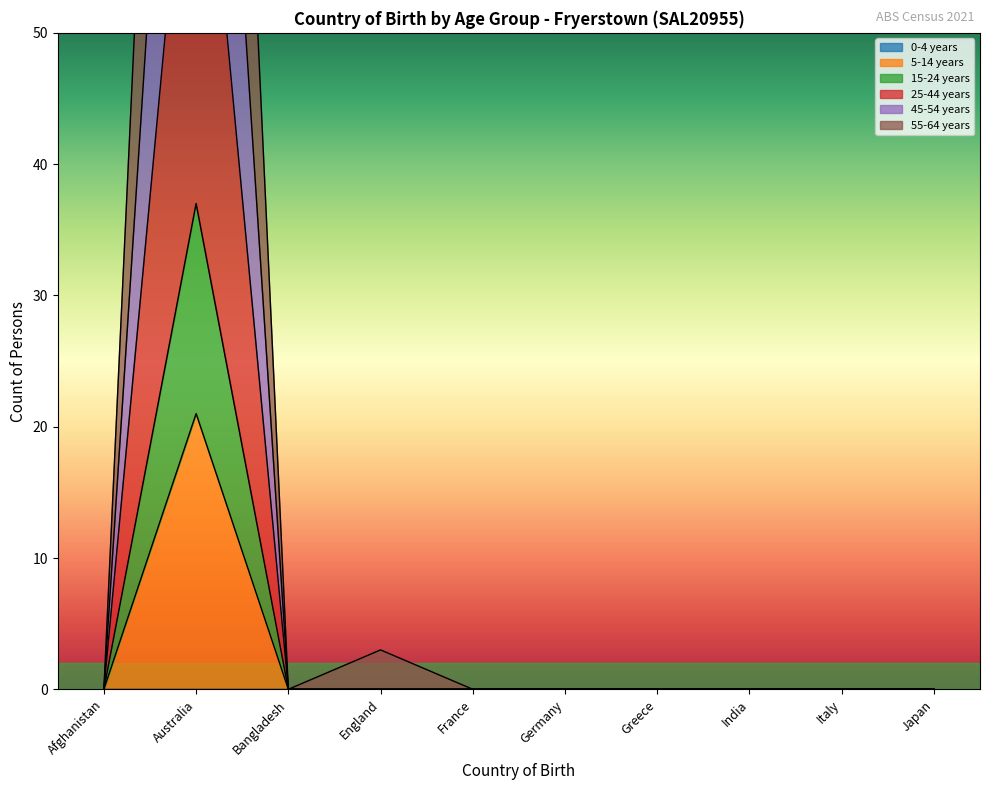

What is the sum of all 55-64 years values?

154